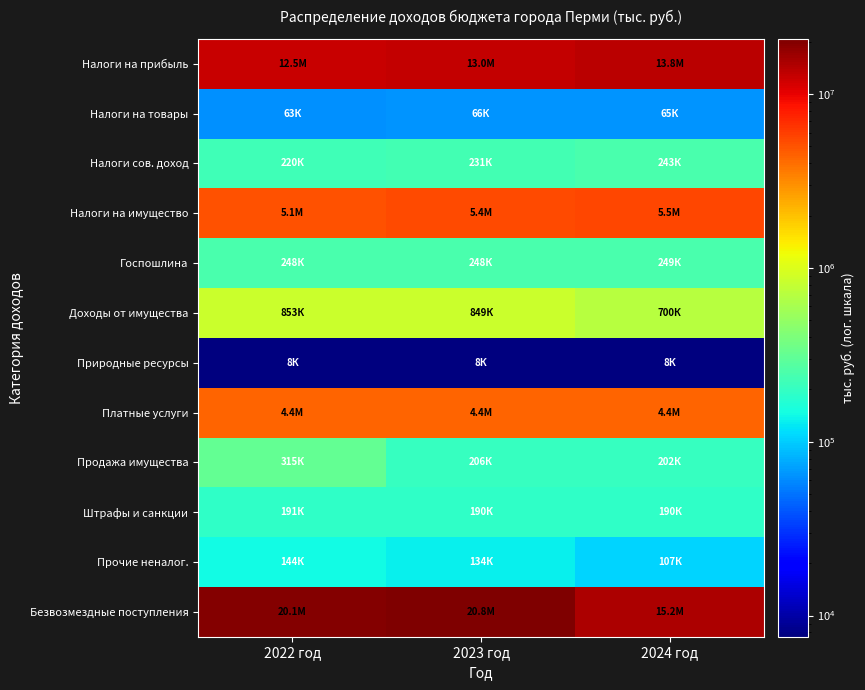

At which category is the sum across all series the highest?

2023 год